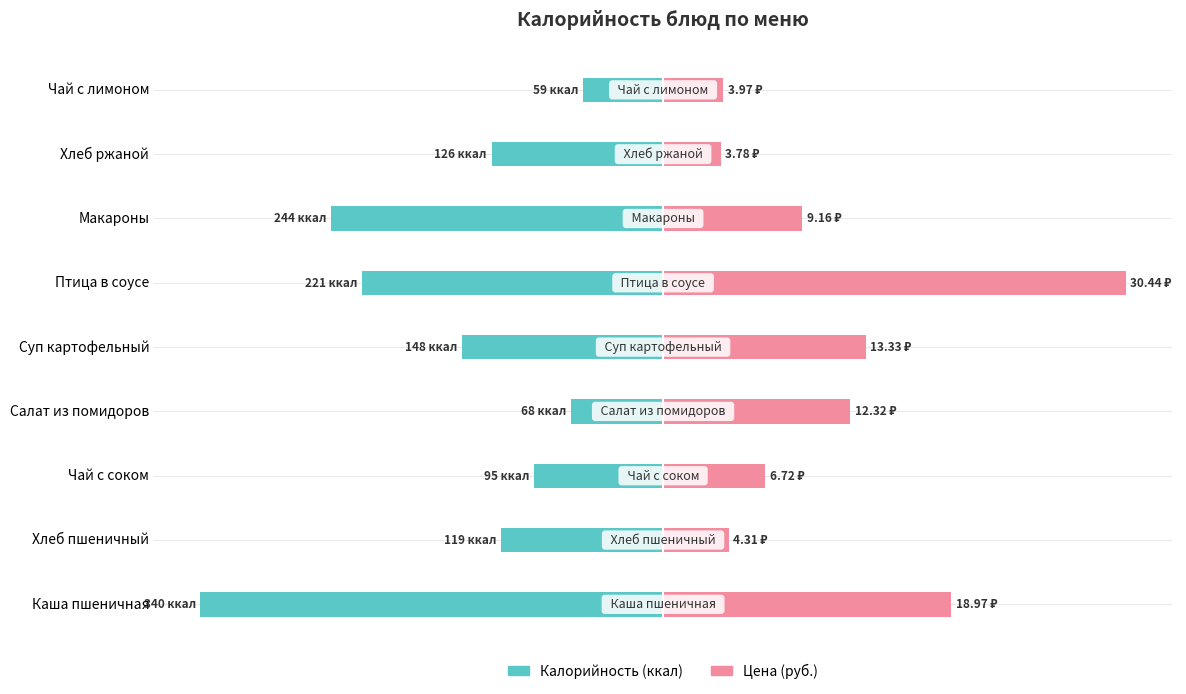

The Калорийность series shows -51.0 at Хлеб пшеничный. True or false?

False